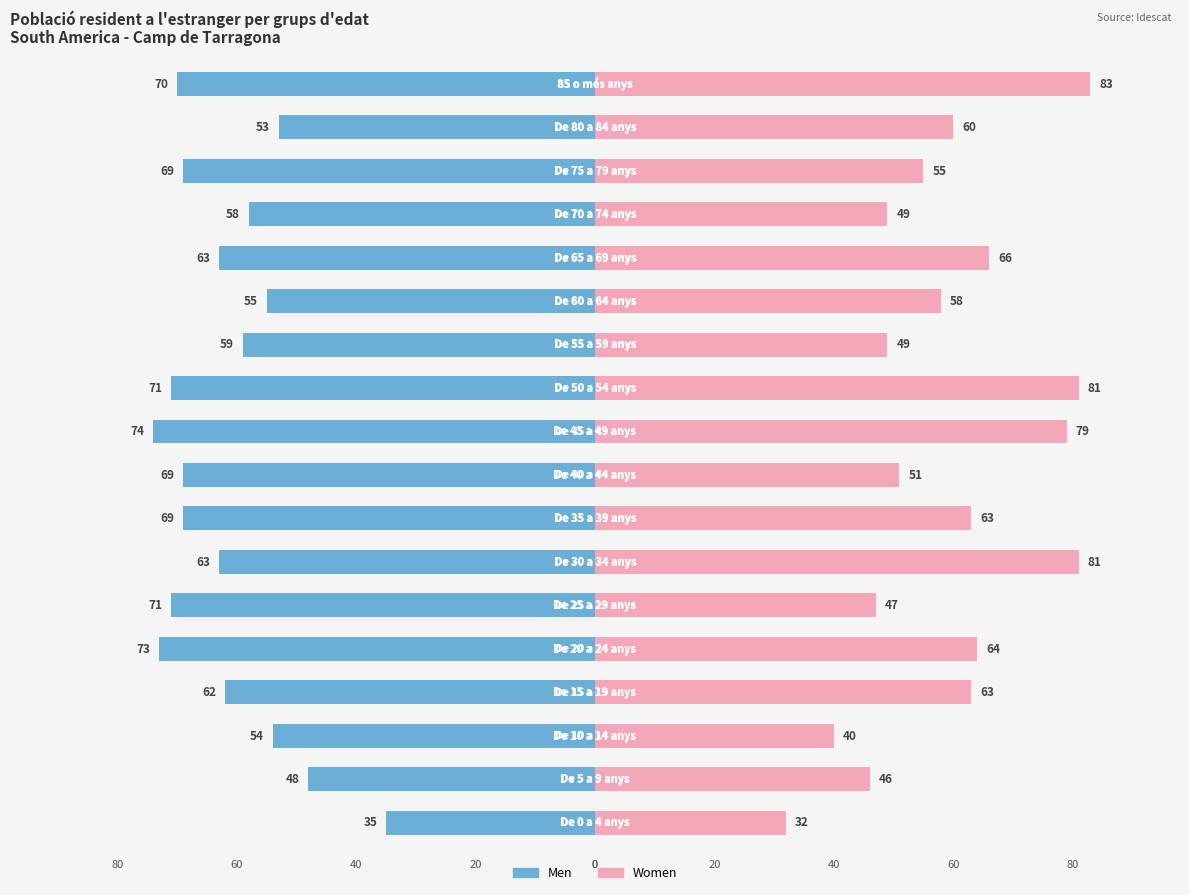

Between 11 and 16, which series saw the biggest shift?

Women